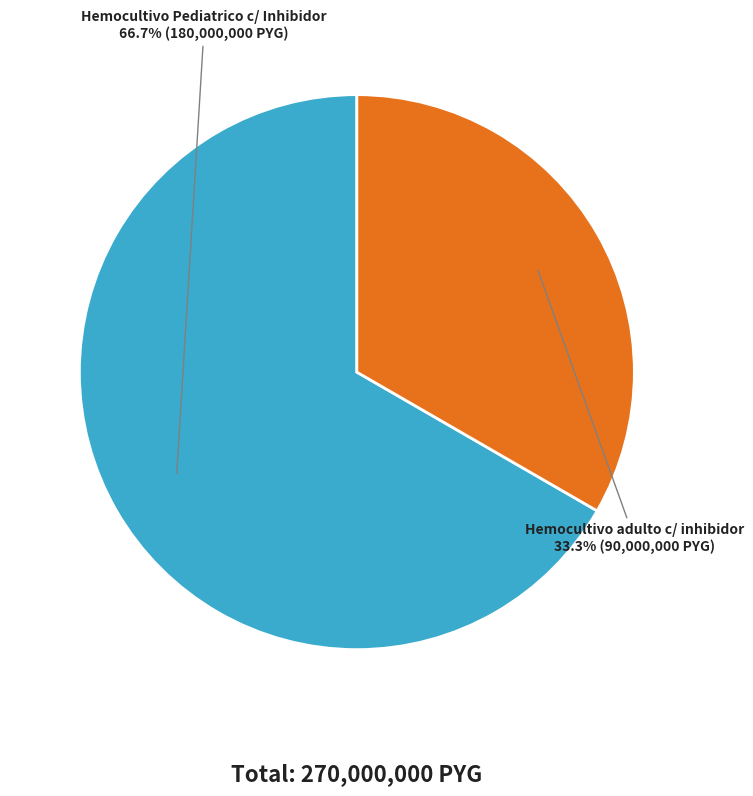

Does any single category account for the majority?

Yes